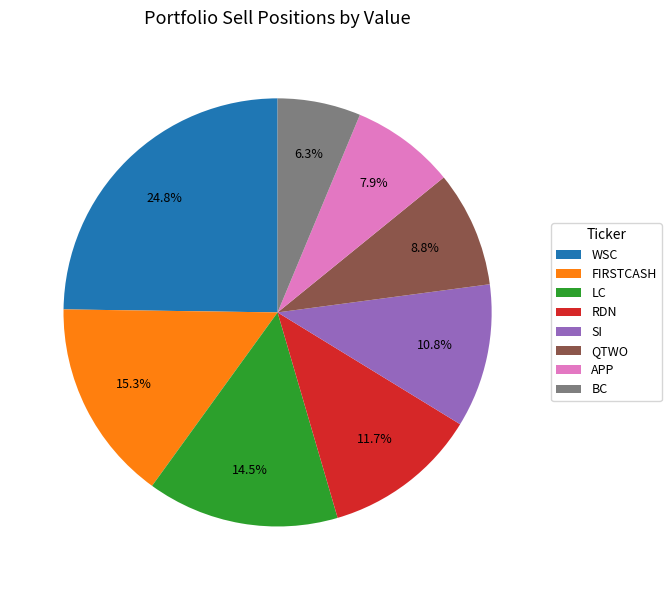

To the nearest percent, what is the combined percentage of APP and FIRSTCASH?

23%